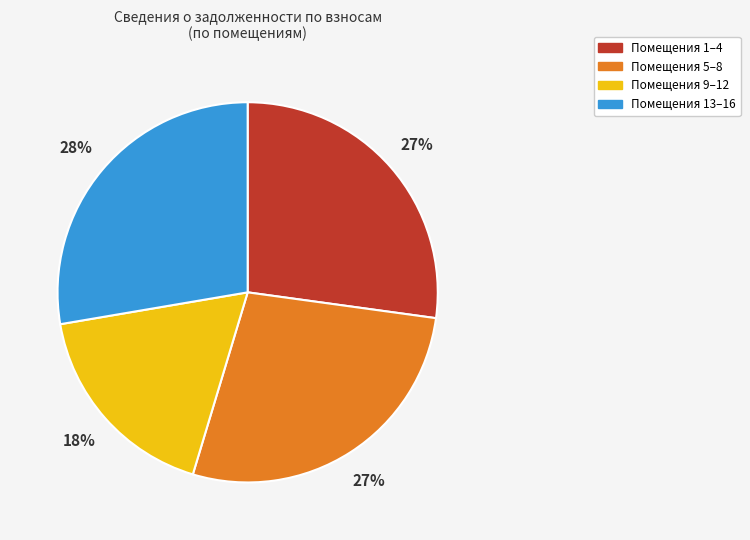

Count the number of slices in the pie.

4